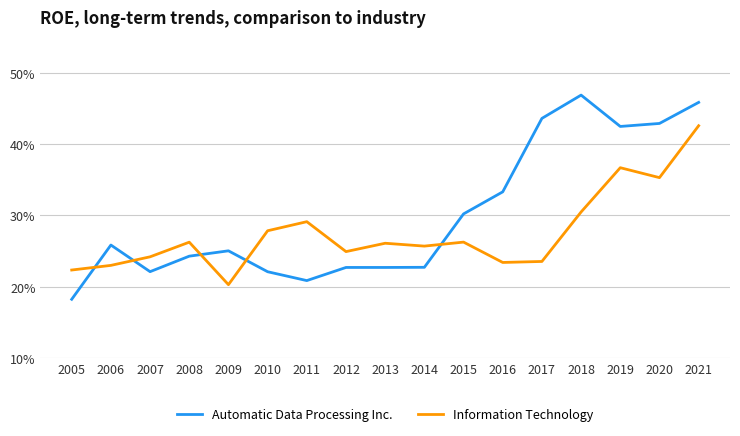

Which series has the largest total across all categories?

Automatic Data Processing Inc.